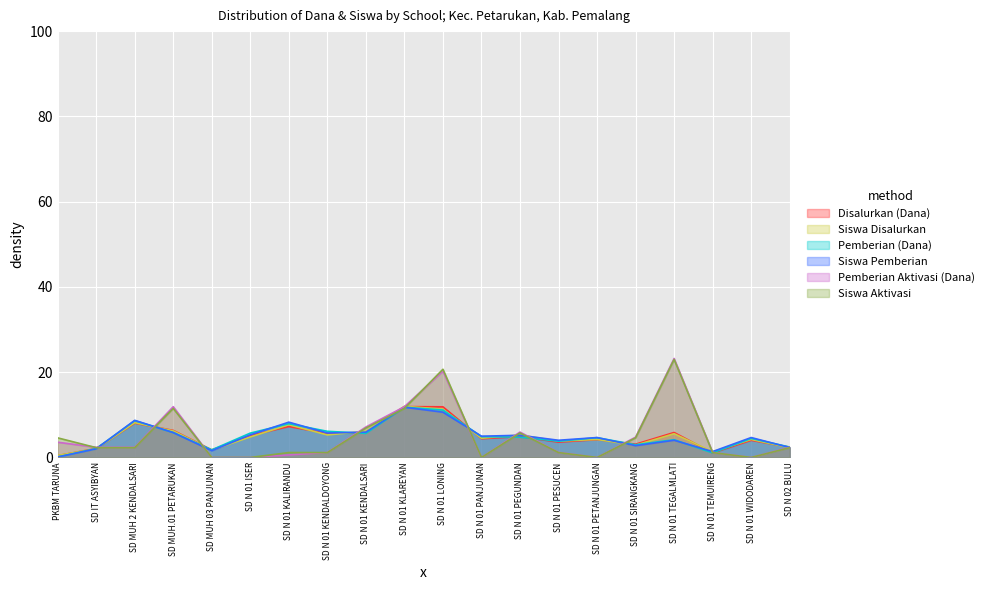

At which category does Siswa Disalurkan reach its first local valley?

SD MUH 03 PANJUNAN